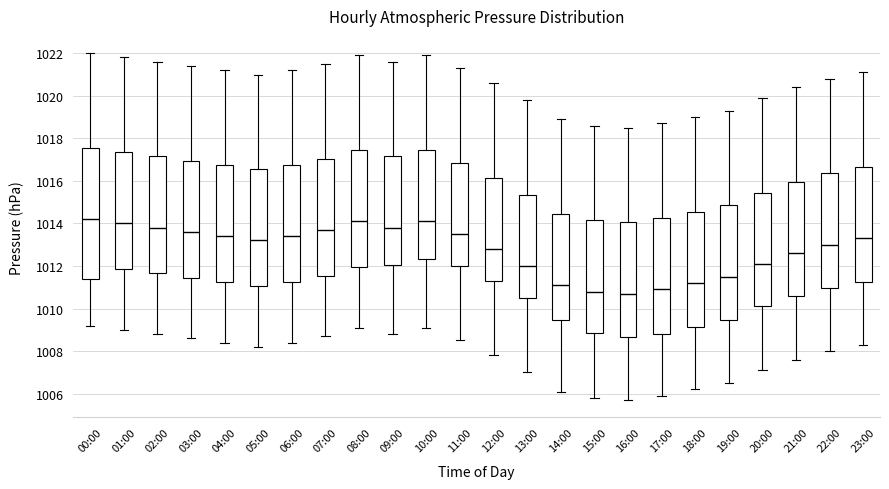

Reading left to right, transcribe this box plot: for each box, give where its median line is, the range the box spans, and where its two whiskers end, as read against the y-axis. The values are not printed on the chart, so give them approximately, as read against the axis.

00:00: median 1014.2, box 1011.4 to 1017.6, whiskers 1009.2 to 1022.0
01:00: median 1014.0, box 1011.8 to 1017.4, whiskers 1009.0 to 1021.8
02:00: median 1013.8, box 1011.6 to 1017.2, whiskers 1008.8 to 1021.6
03:00: median 1013.6, box 1011.4 to 1017.0, whiskers 1008.6 to 1021.4
04:00: median 1013.4, box 1011.2 to 1016.8, whiskers 1008.4 to 1021.2
05:00: median 1013.2, box 1011.0 to 1016.6, whiskers 1008.2 to 1021.0
06:00: median 1013.4, box 1011.2 to 1016.8, whiskers 1008.4 to 1021.2
07:00: median 1013.8, box 1011.6 to 1017.0, whiskers 1008.8 to 1021.6
08:00: median 1014.2, box 1012.0 to 1017.4, whiskers 1009.2 to 1022.0
09:00: median 1013.8, box 1012.0 to 1017.2, whiskers 1008.8 to 1021.6
10:00: median 1014.2, box 1012.4 to 1017.4, whiskers 1009.2 to 1022.0
11:00: median 1013.6, box 1012.0 to 1016.8, whiskers 1008.6 to 1021.4
12:00: median 1012.8, box 1011.4 to 1016.2, whiskers 1007.8 to 1020.6
13:00: median 1012.0, box 1010.6 to 1015.4, whiskers 1007.0 to 1019.8
14:00: median 1011.2, box 1009.4 to 1014.4, whiskers 1006.2 to 1019.0
15:00: median 1010.8, box 1008.8 to 1014.2, whiskers 1005.8 to 1018.6
16:00: median 1010.8, box 1008.6 to 1014.0, whiskers 1005.8 to 1018.6
17:00: median 1011.0, box 1008.8 to 1014.2, whiskers 1006.0 to 1018.8
18:00: median 1011.2, box 1009.2 to 1014.6, whiskers 1006.2 to 1019.0
19:00: median 1011.6, box 1009.4 to 1014.8, whiskers 1006.6 to 1019.4
20:00: median 1012.2, box 1010.2 to 1015.4, whiskers 1007.2 to 1020.0
21:00: median 1012.6, box 1010.6 to 1016.0, whiskers 1007.6 to 1020.4
22:00: median 1013.0, box 1011.0 to 1016.4, whiskers 1008.0 to 1020.8
23:00: median 1013.4, box 1011.2 to 1016.6, whiskers 1008.4 to 1021.2